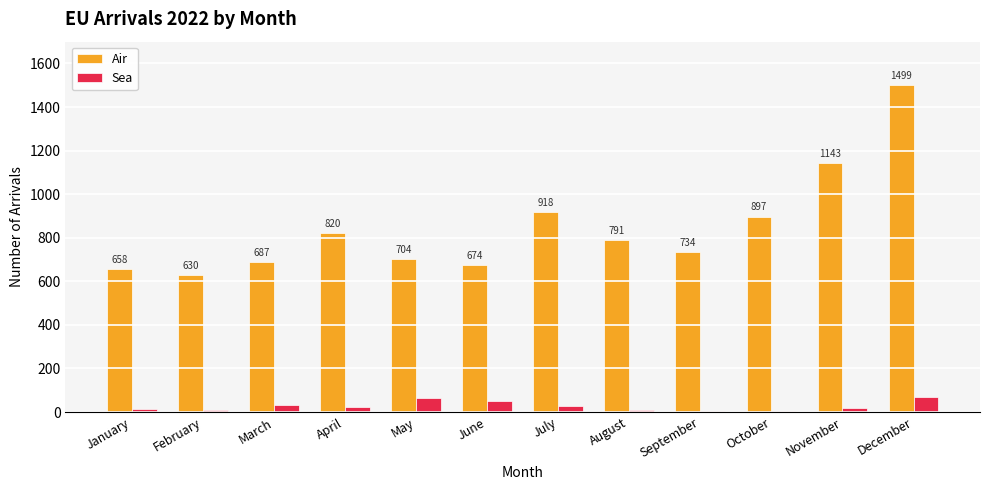

How many groups of bars are there?

12